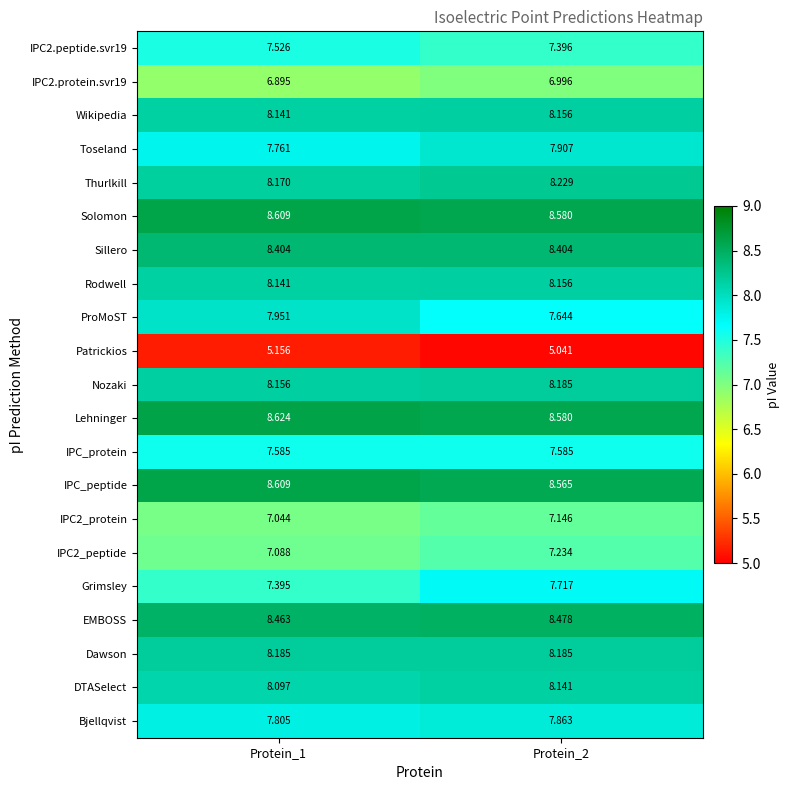

Which series has the widest spread of values?

Grimsley